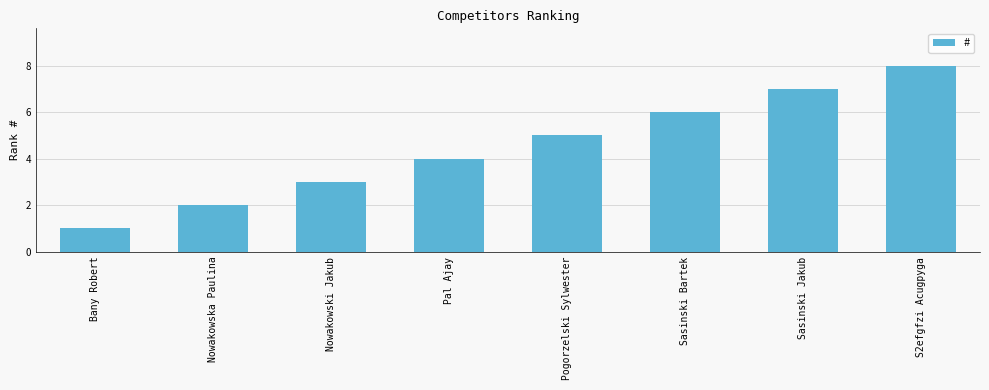

What is the difference between the values at Bany Robert and Nowakowski Jakub?

2